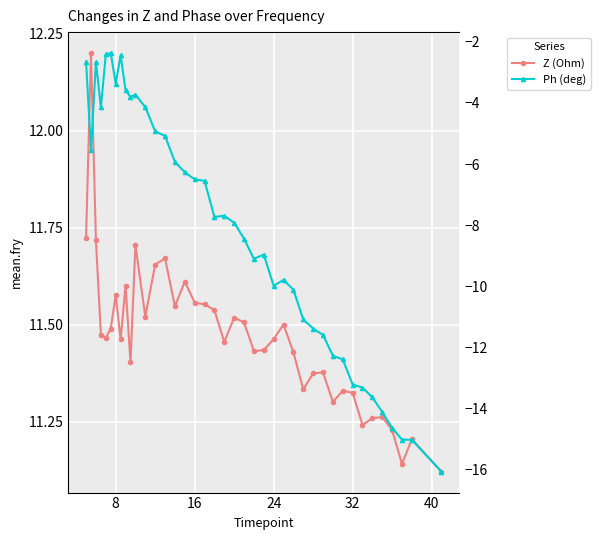

At which label is Ph (deg) closest to -9?

23